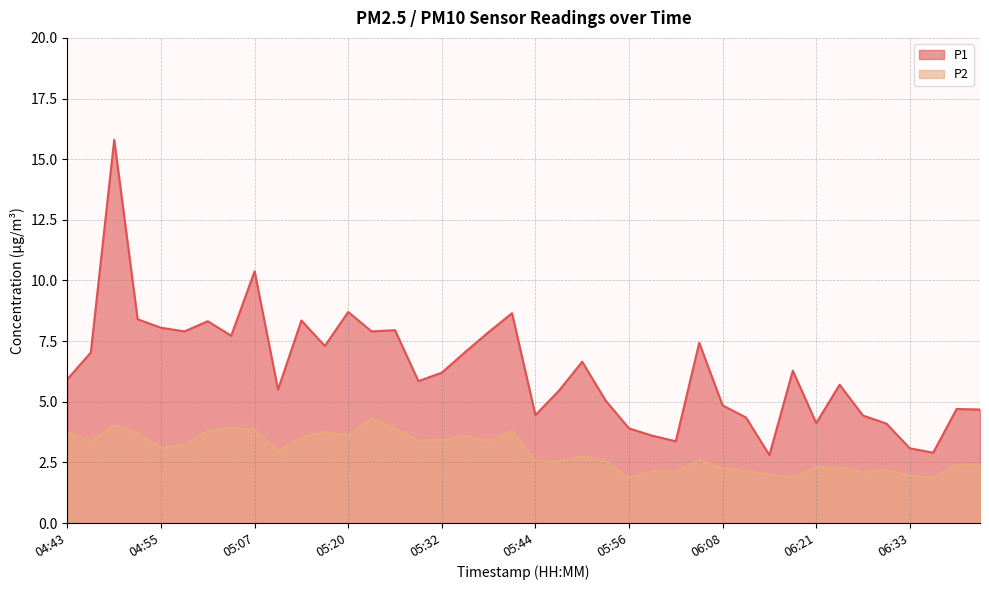

What is the label of the 18th point from the right?

05:50